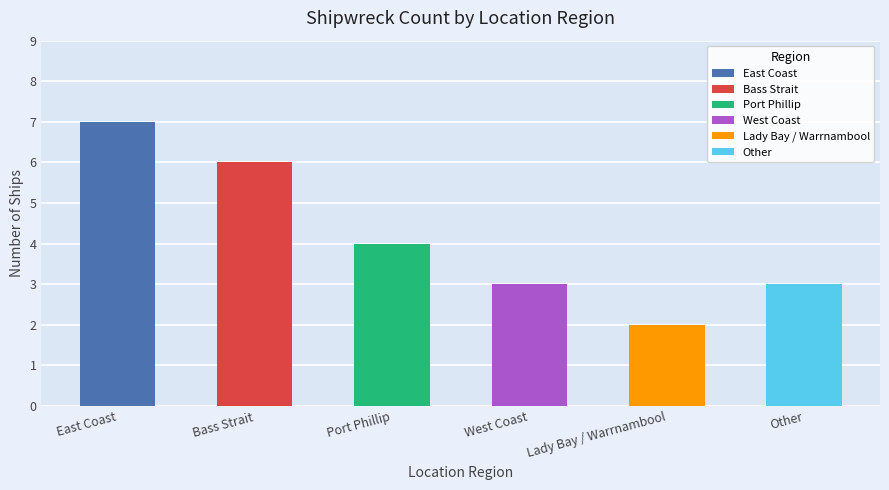

Approximately how many times larger is the value at Lady Bay / Warrnambool compared to East Coast?

0.3